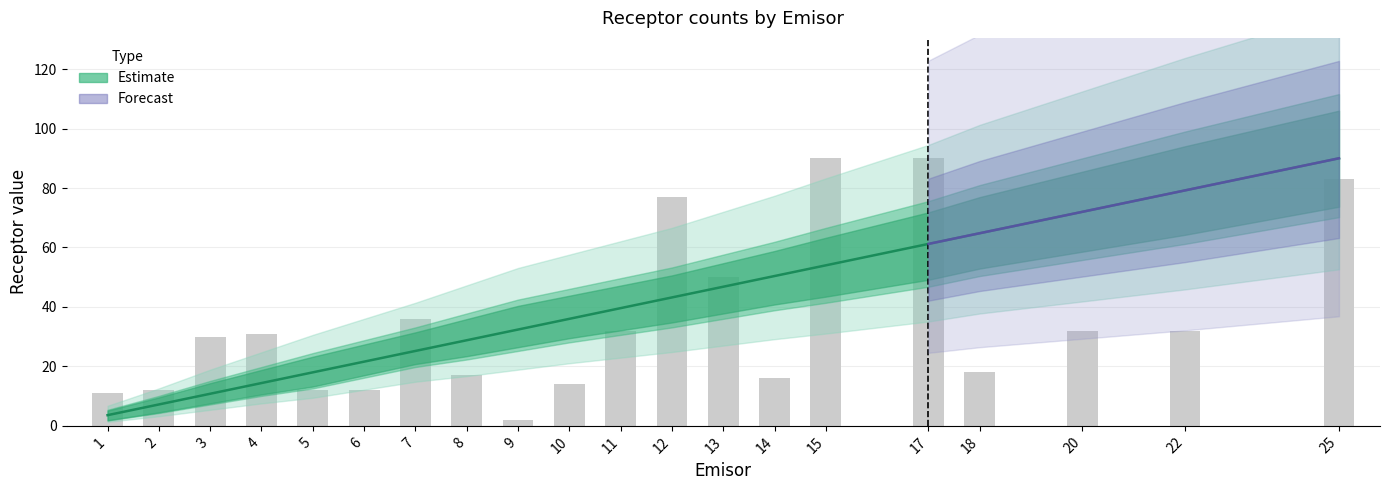

What is the value of the mean bar at the 16th from the left?

61.2